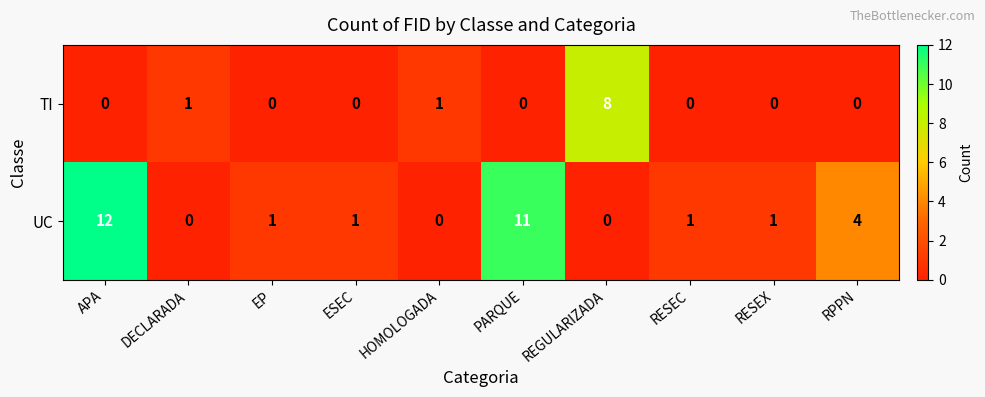

How many categories are shown in the chart?

10